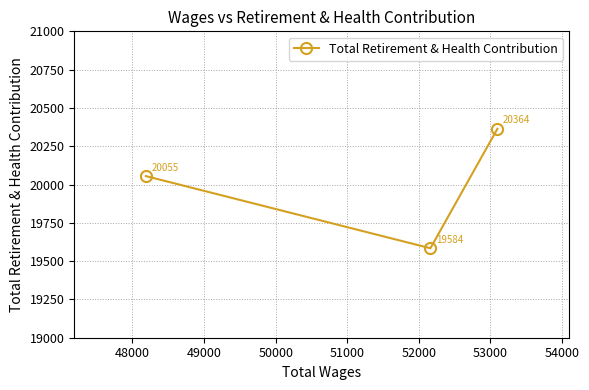

How many values exceed 20055?

1